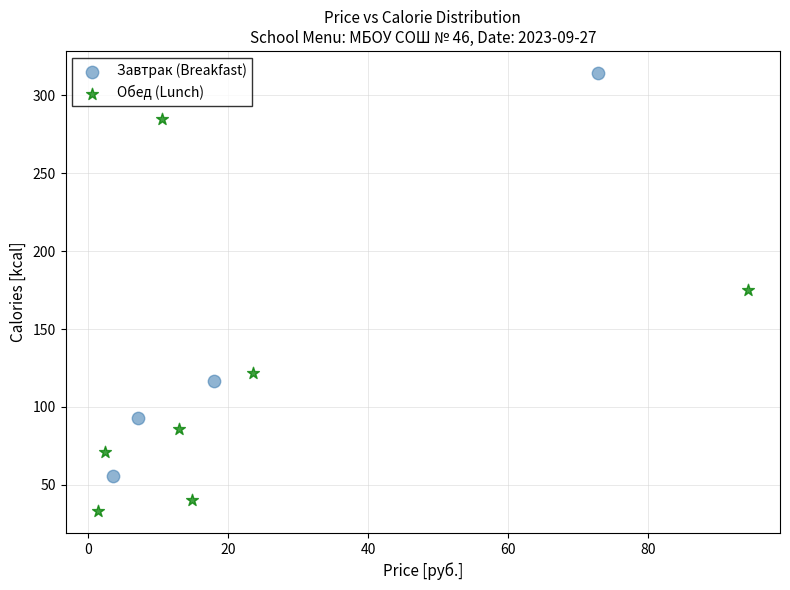

Which series contains the lowest Y value?

Обед (Lunch)